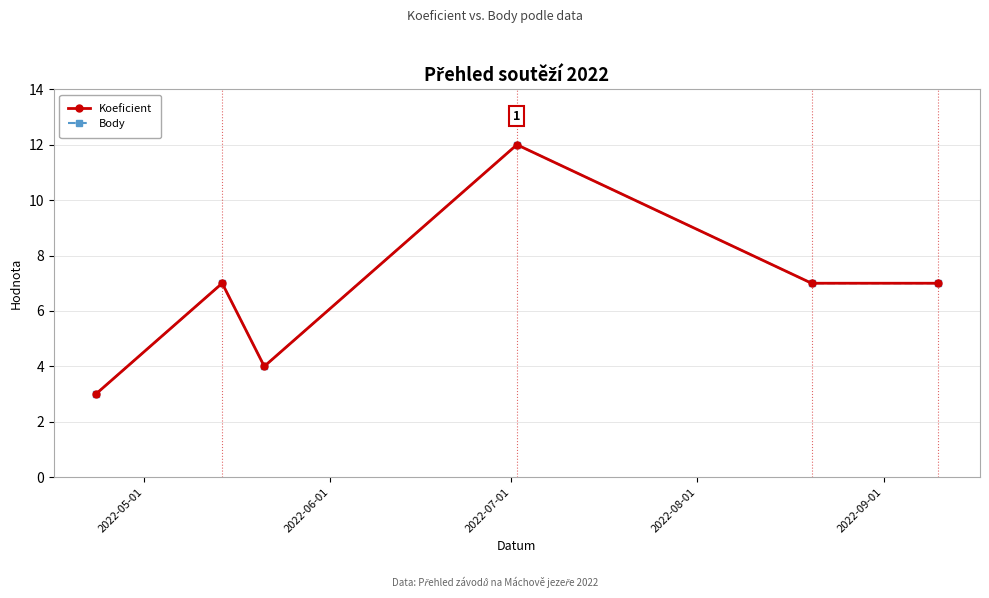

What is the label of the 1st point from the left?

2022-05-01